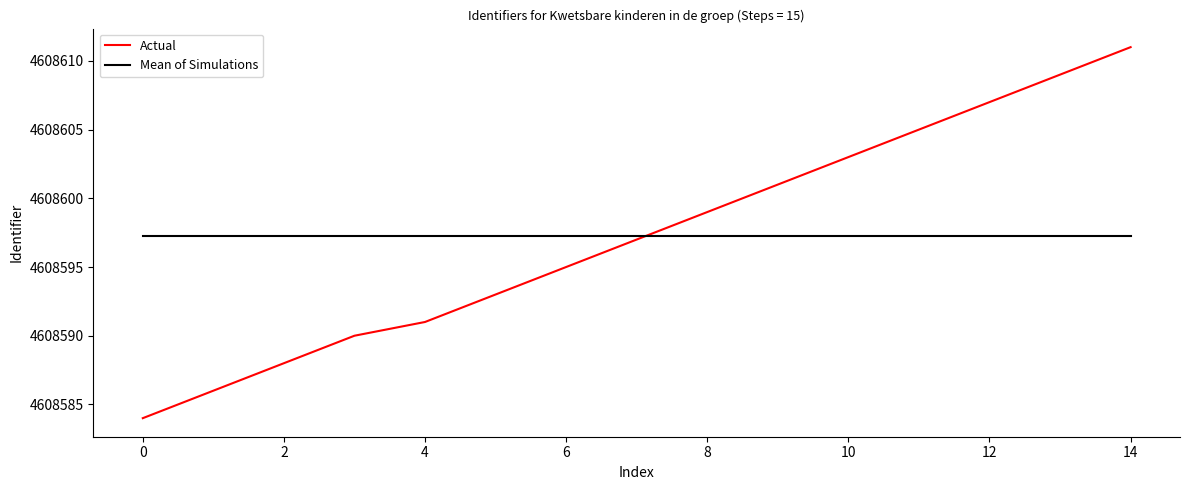

What is the smallest value displayed?

4608584.0